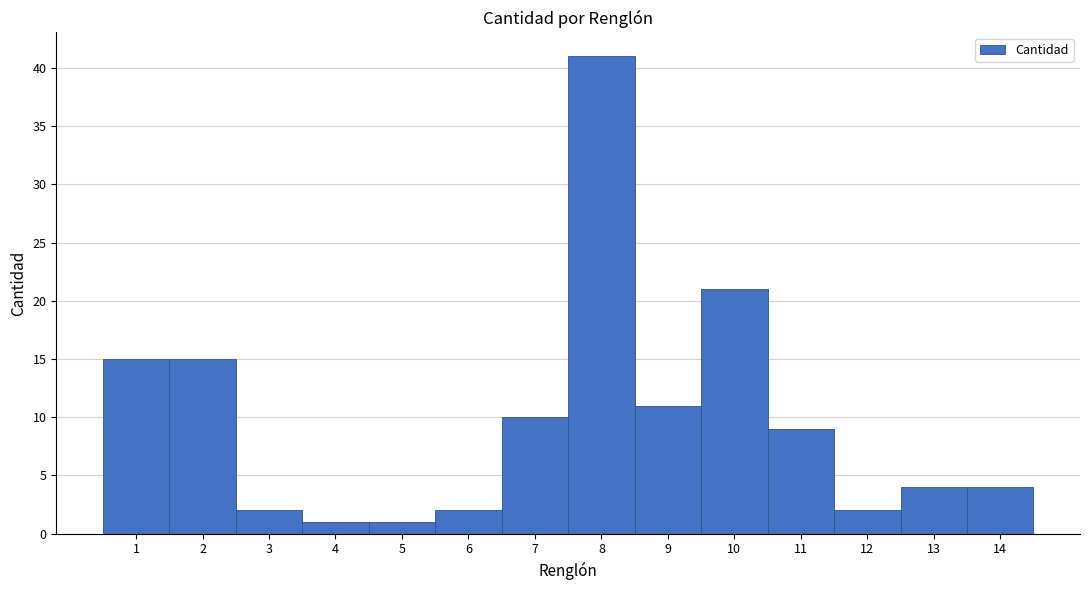

Reading left to right, transcribe this chart: for each bar, give the range it covers on the x-axis and its height. The values are not printed on the chart, so give them approximately, as read against the axis.

0.5 to 1.5: 15
1.5 to 2.5: 15
2.5 to 3.5: 2
3.5 to 4.5: 1
4.5 to 5.5: 1
5.5 to 6.5: 2
6.5 to 7.5: 10
7.5 to 8.5: 41
8.5 to 9.5: 11
9.5 to 10.5: 21
10.5 to 11.5: 9
11.5 to 12.5: 2
12.5 to 13.5: 4
13.5 to 14.5: 4